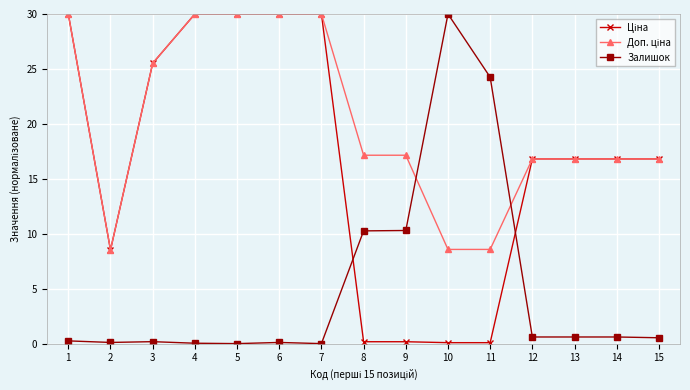

At how many categories does at least one series exceed 5?

15